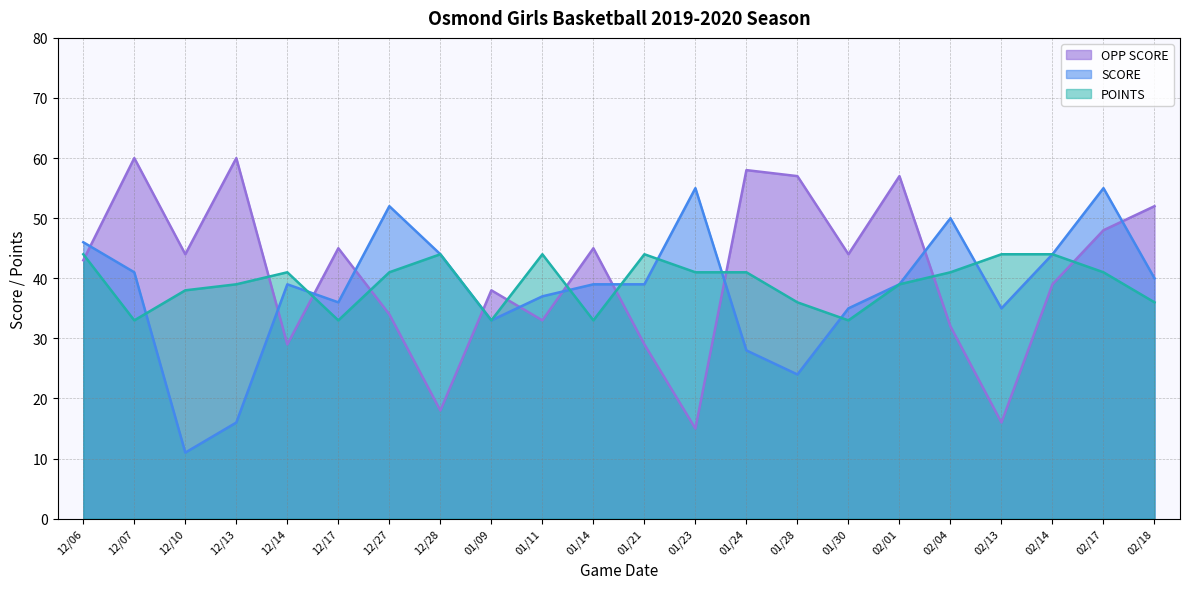

Reading left to right, extract all data points from this chart.

OPP SCORE: 12/06=43	12/07=60	12/10=44	12/13=60	12/14=29	12/17=45	12/27=34	12/28=18	01/09=38	01/11=33	01/14=45	01/21=29	01/23=15	01/24=58	01/28=57	01/30=44	02/01=57	02/04=32	02/13=16	02/14=39	02/17=48	02/18=52
SCORE: 12/06=46	12/07=41	12/10=11	12/13=16	12/14=39	12/17=36	12/27=52	12/28=44	01/09=33	01/11=37	01/14=39	01/21=39	01/23=55	01/24=28	01/28=24	01/30=35	02/01=39	02/04=50	02/13=35	02/14=44	02/17=55	02/18=40
POINTS: 12/06=44	12/07=33	12/10=38	12/13=39	12/14=41	12/17=33	12/27=41	12/28=44	01/09=33	01/11=44	01/14=33	01/21=44	01/23=41	01/24=41	01/28=36	01/30=33	02/01=39	02/04=41	02/13=44	02/14=44	02/17=41	02/18=36